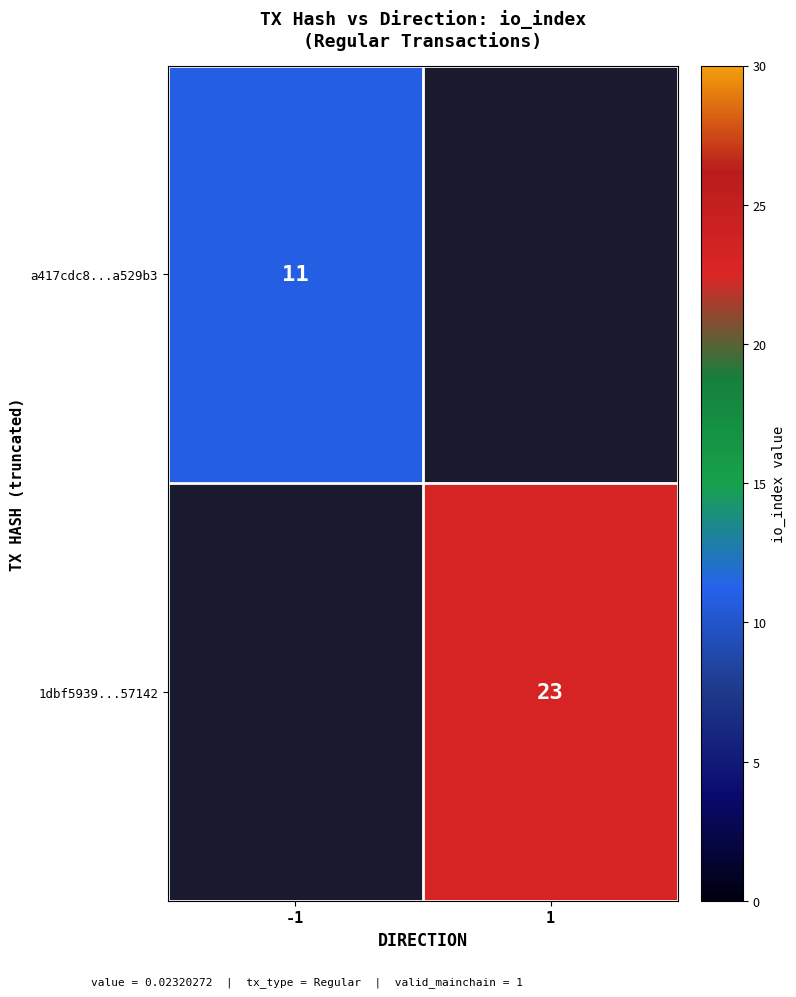

The a417cdc8...a529b3 series shows 15 at -1. True or false?

False